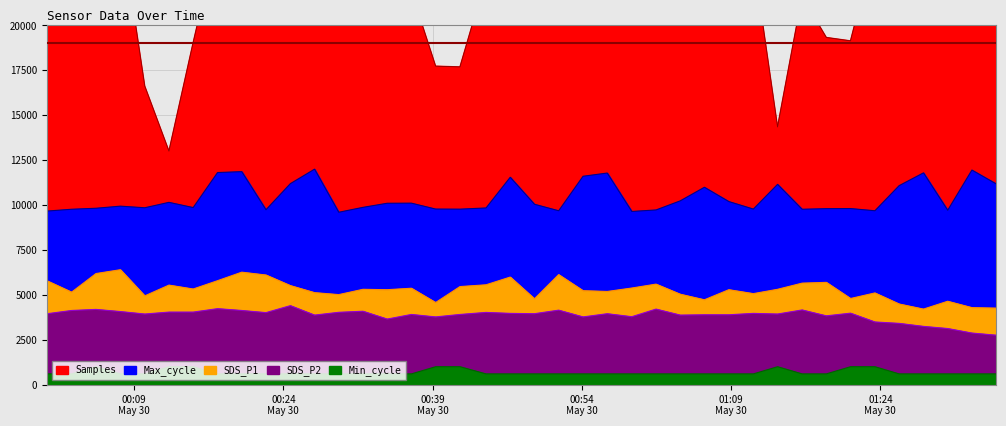

Which series has the widest spread of values?

Samples